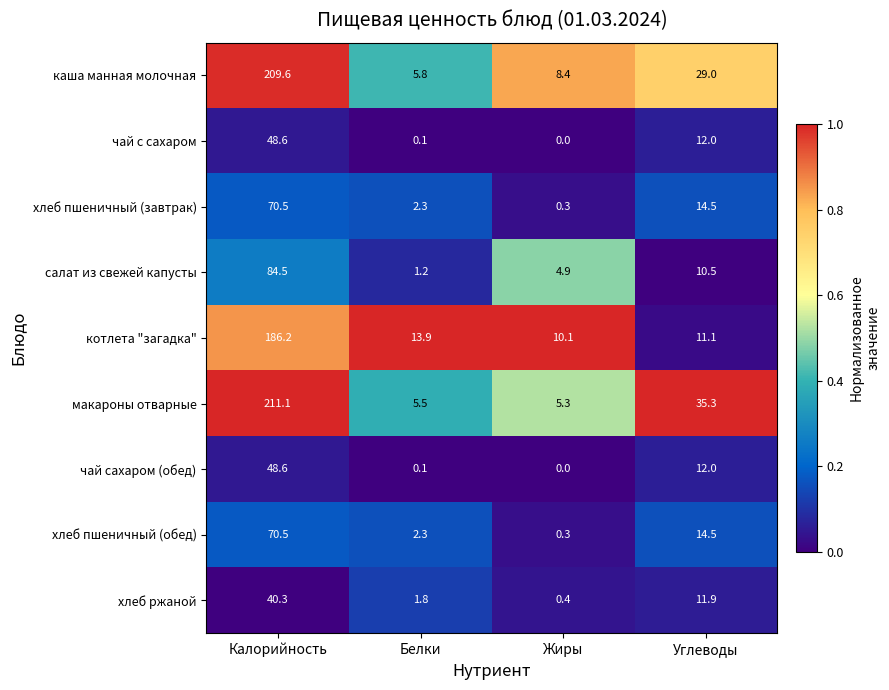

What is the spread (max minus min) of values at Жиры?

10.1